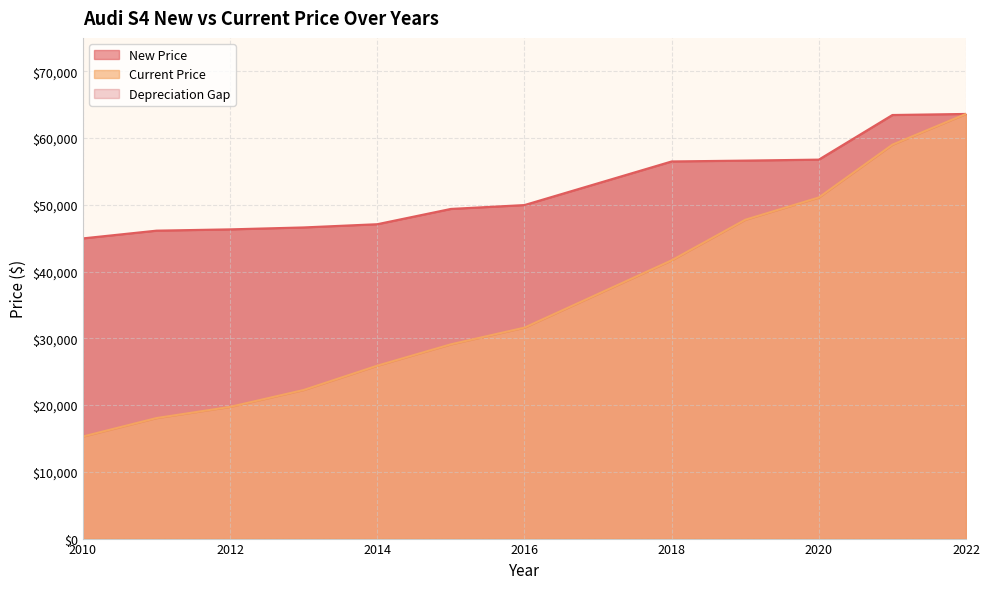

At which label is Current Price closest to 39450?

2018